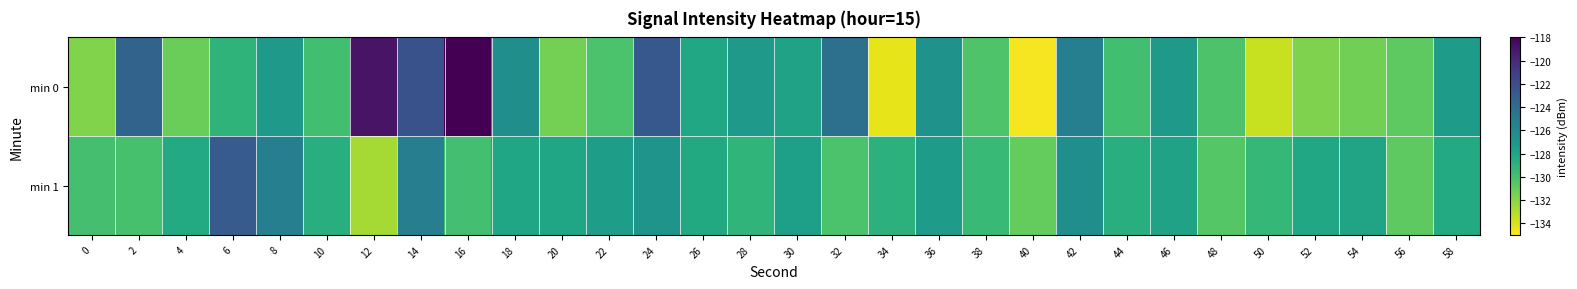

What is the total value across all series at 42?

-251.9